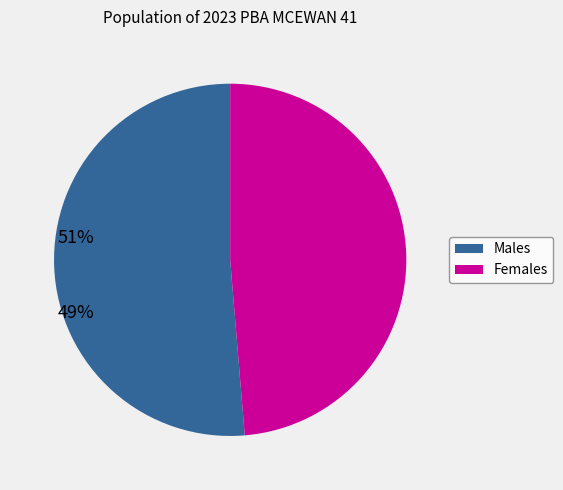

Do Females and Males together represent more than half of the pie?

Yes